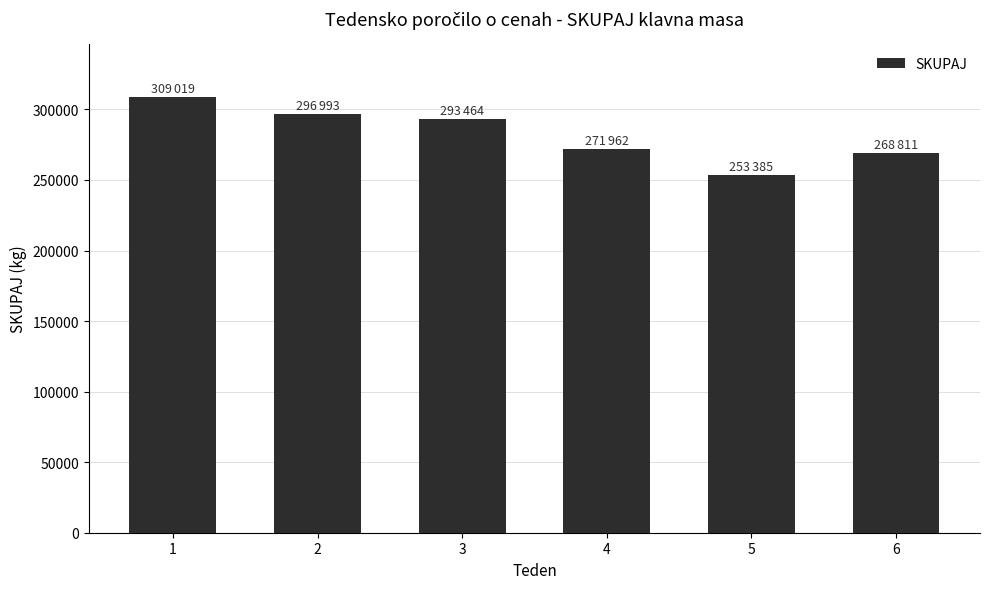

What is the value of the 3rd bar from the left?

293464